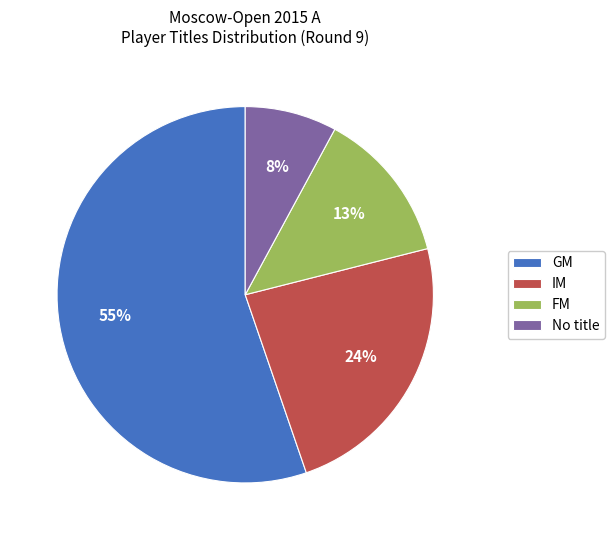

To the nearest percent, what is the average slice percentage?

25%